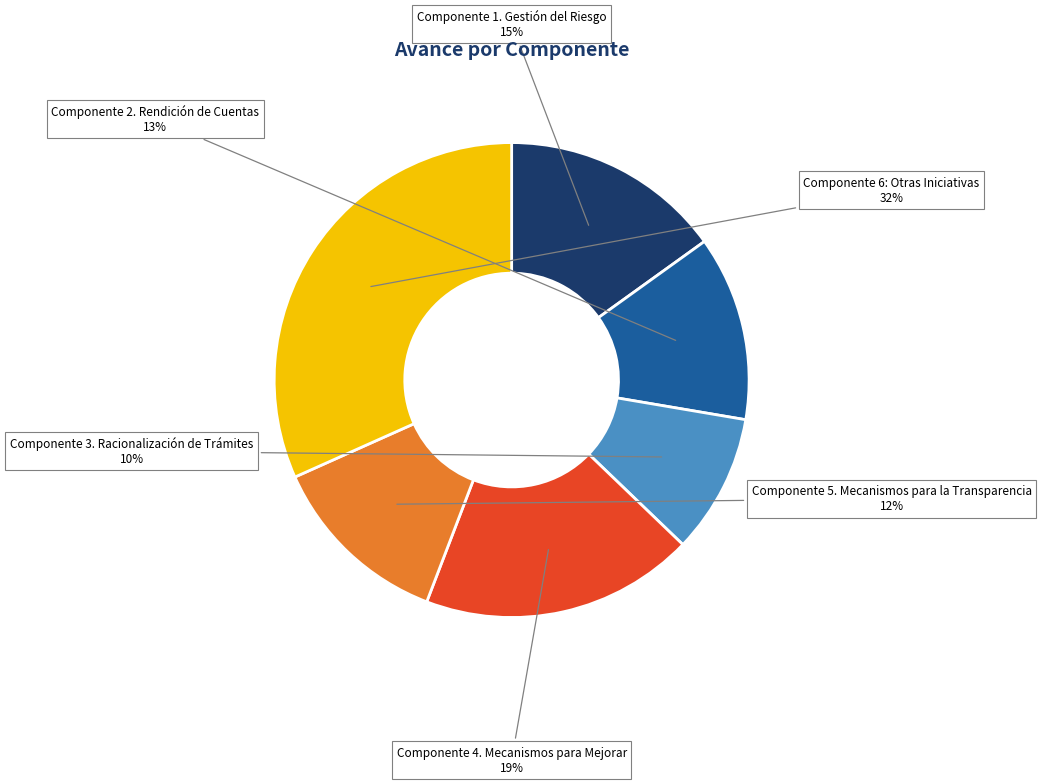

How many segments does this pie chart have?

6